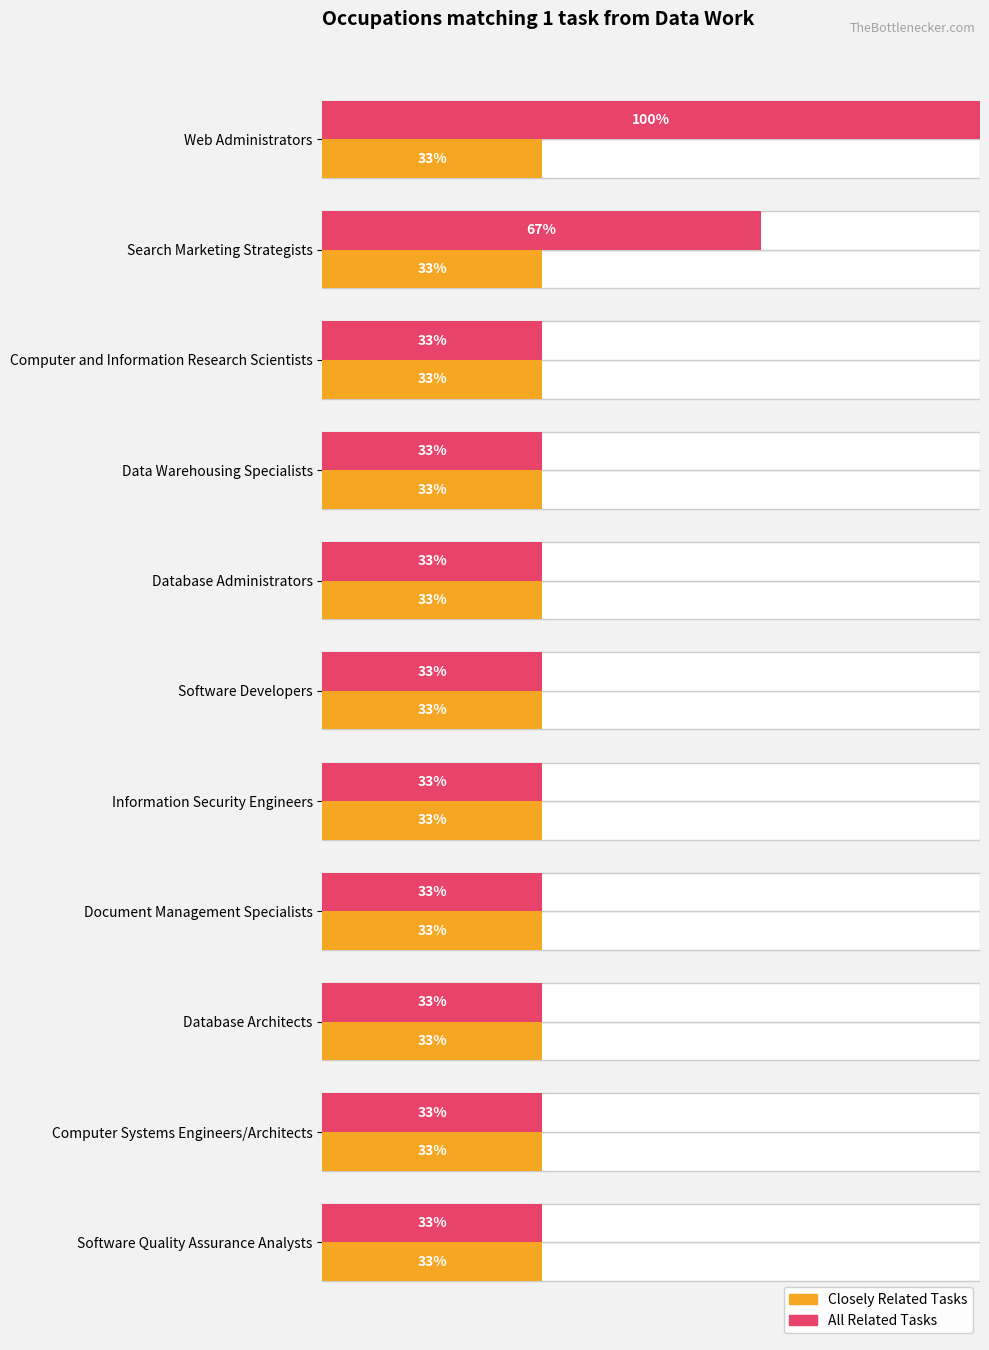

What is the value of the Closely Related Tasks bar at the 5th from the left?

0.3